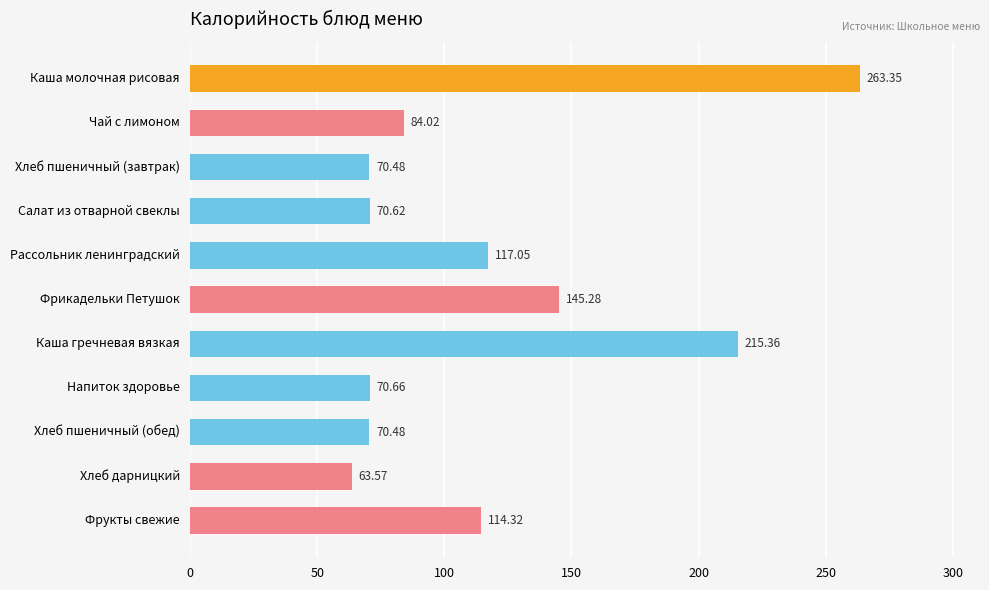

Does the chart contain any negative values?

No